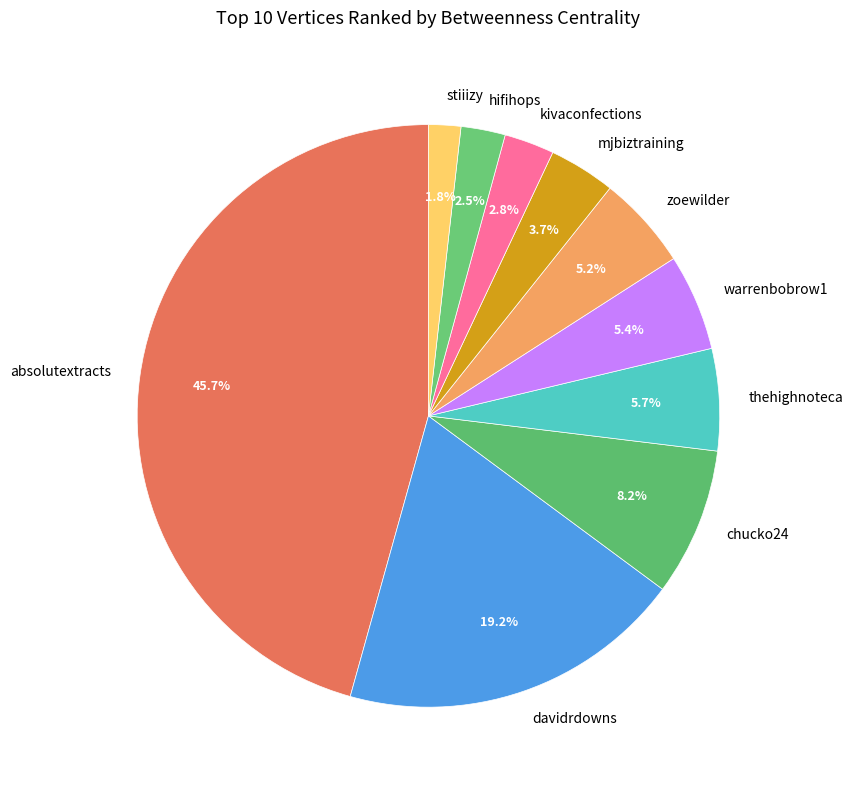

Does any single category account for the majority?

No